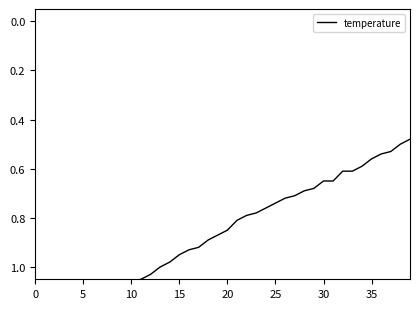

True or false: the data has more than 1 interior local peaks.

False